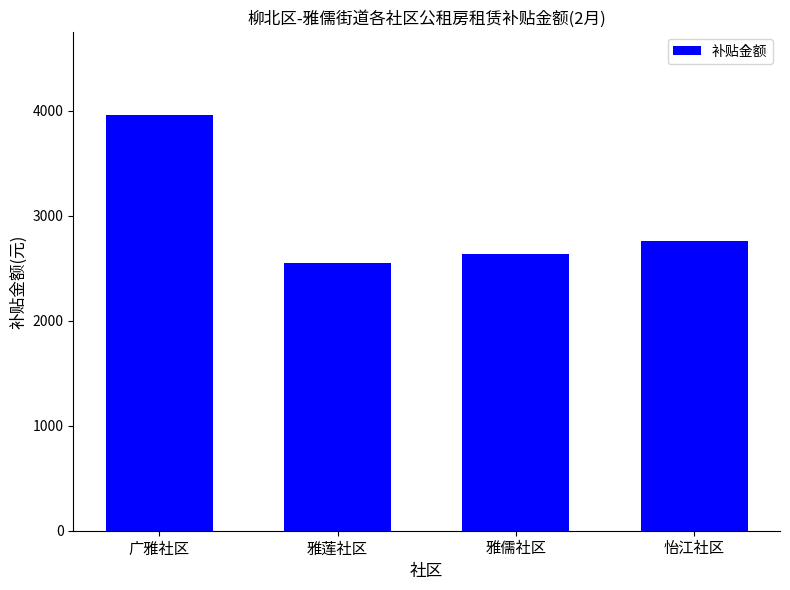

What is the label of the 4th bar from the right?

广雅社区